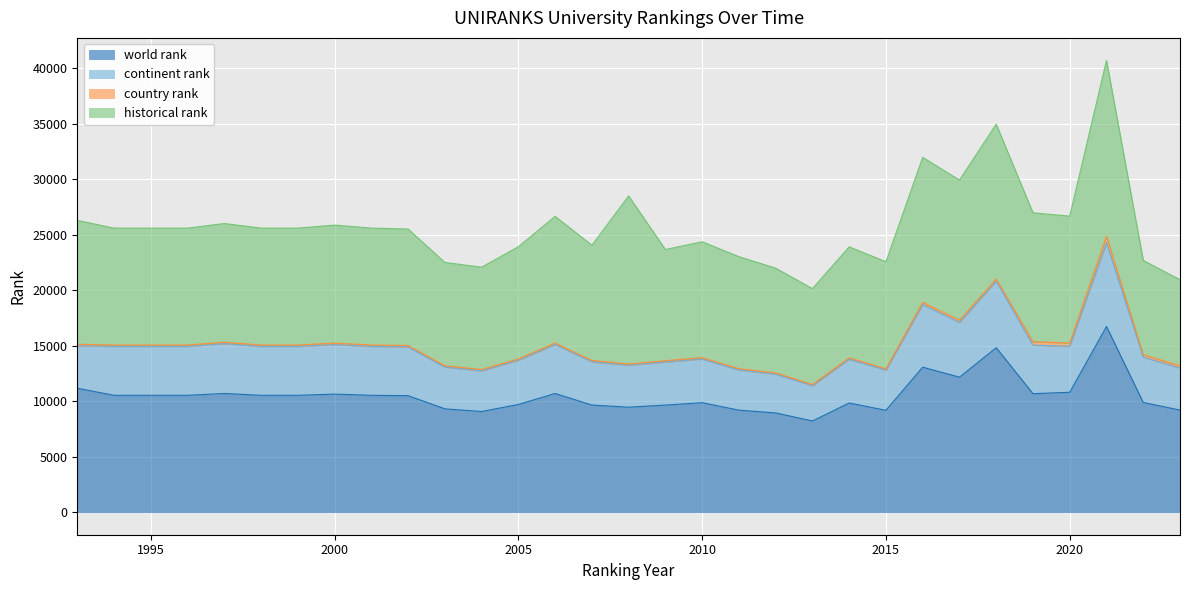

Does the chart display data point markers on the line(s)?

No